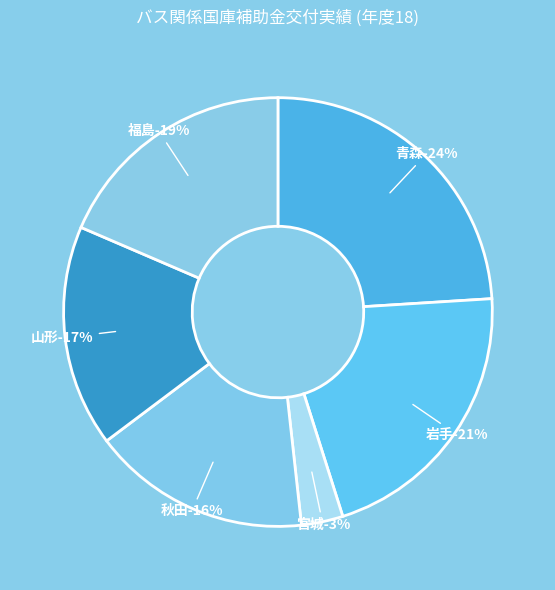

Which category has the smallest portion of the pie?

宮城